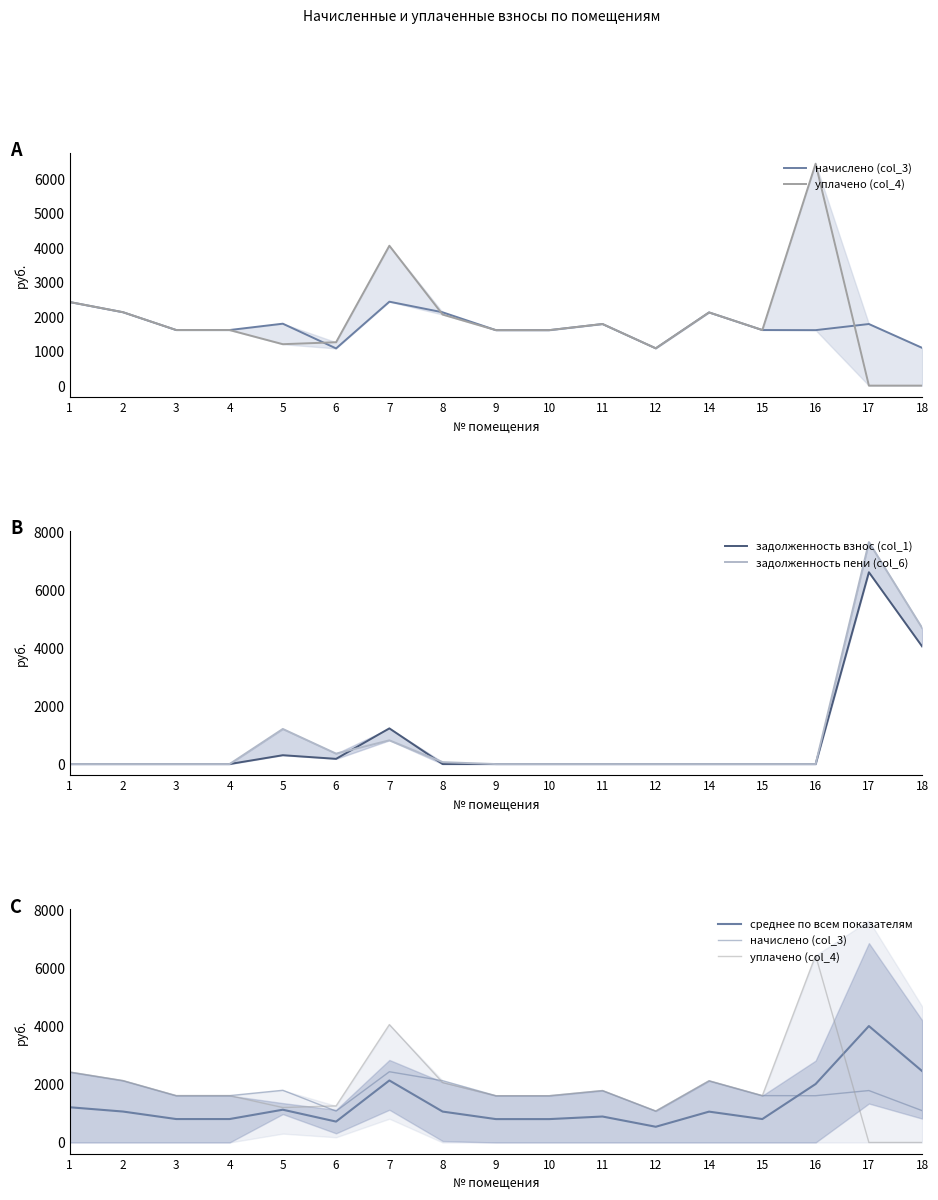

At which category is the sum across all series the highest?

17